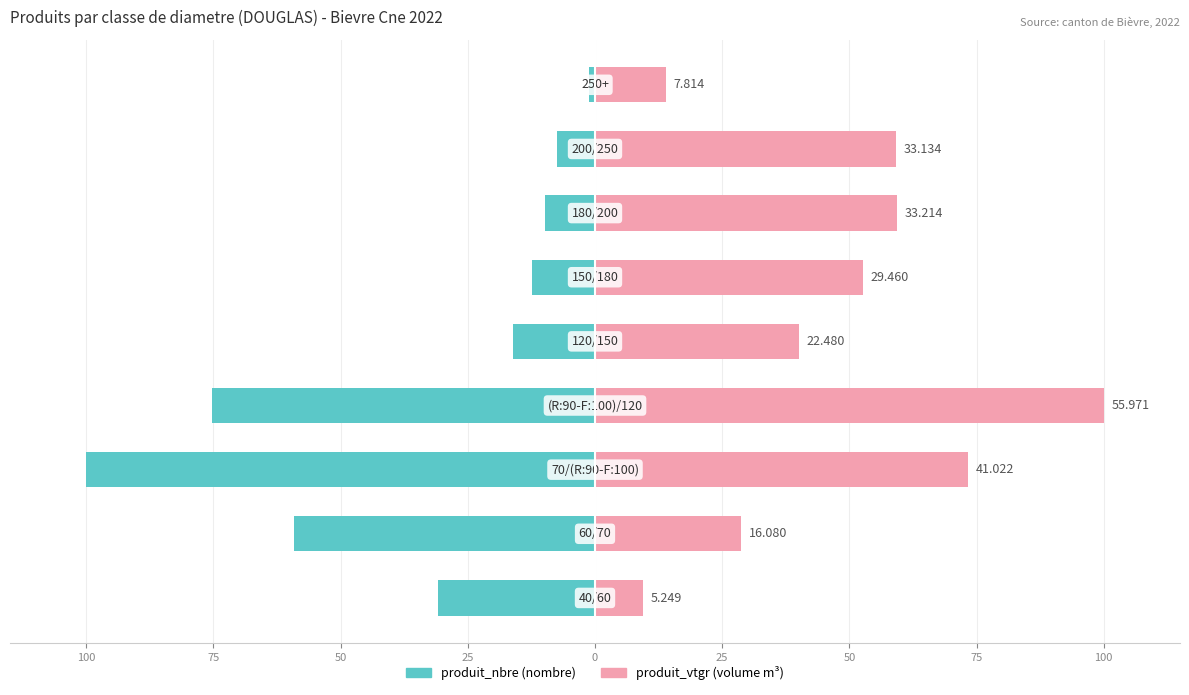

How many data points does each series have?

9